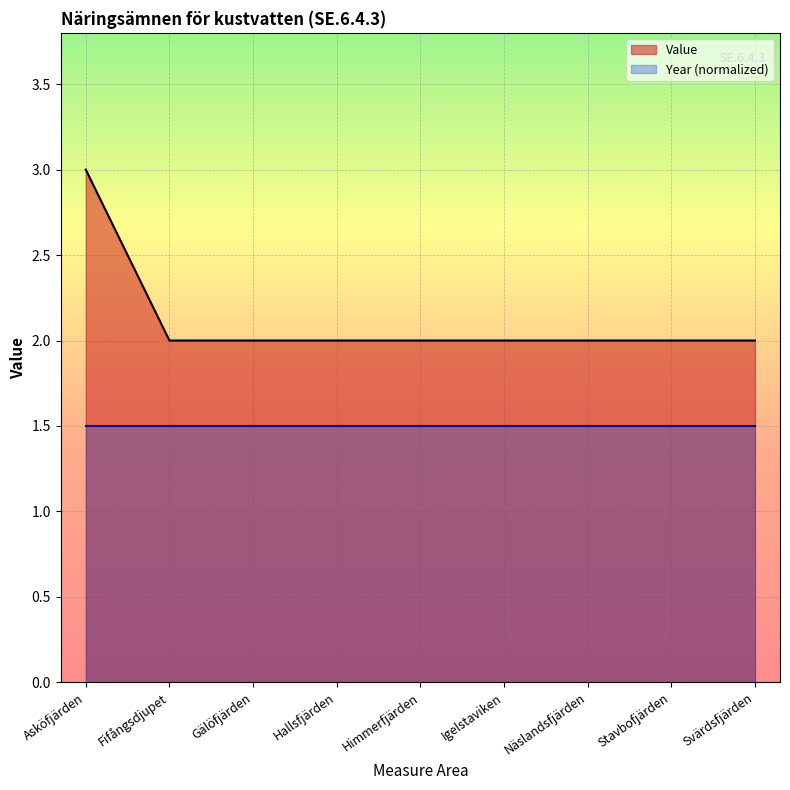

What is the average value?

2